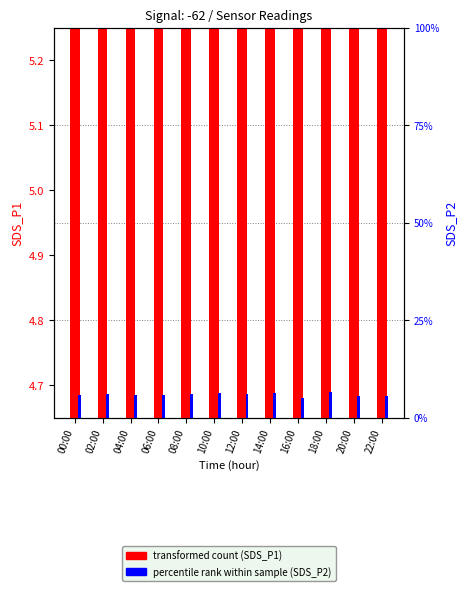

What is the minimum value for SDS_P1?

7.8